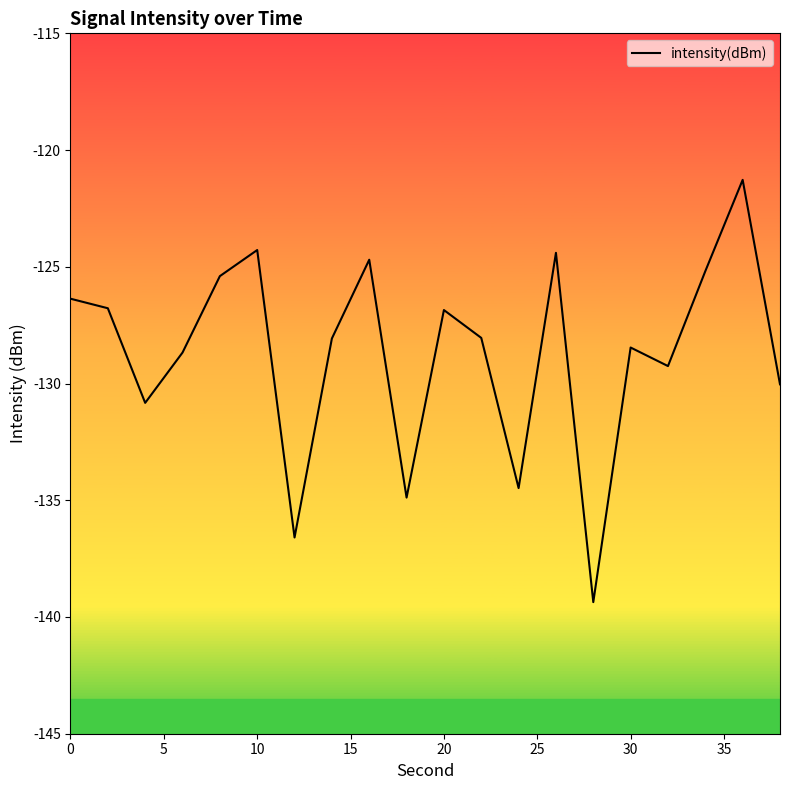

What is the smallest value displayed?

-139.4